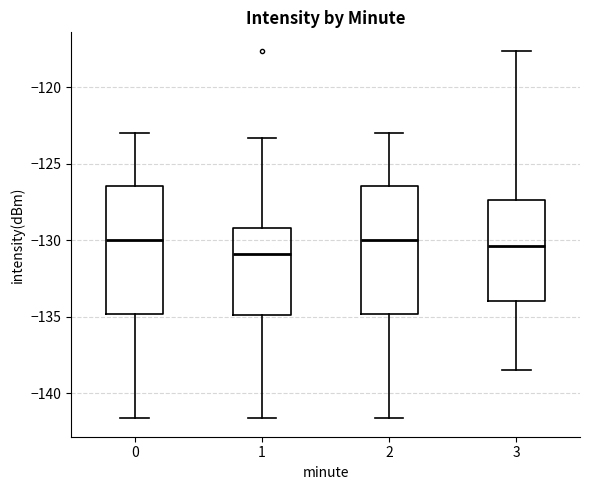

Which box's median line is the lowest?

1